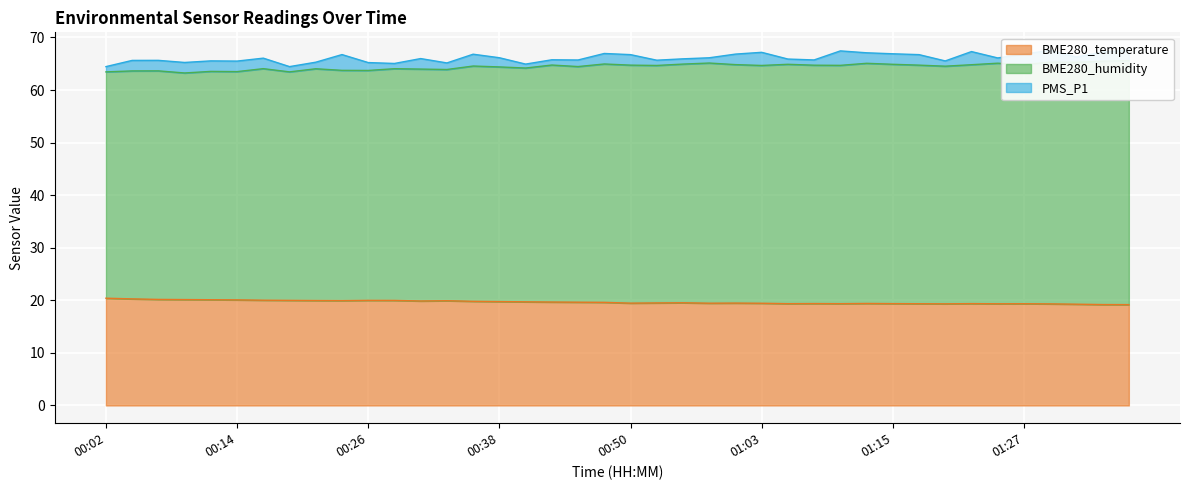

The BME280_temperature series shows 19.4 at 01:27. True or false?

True